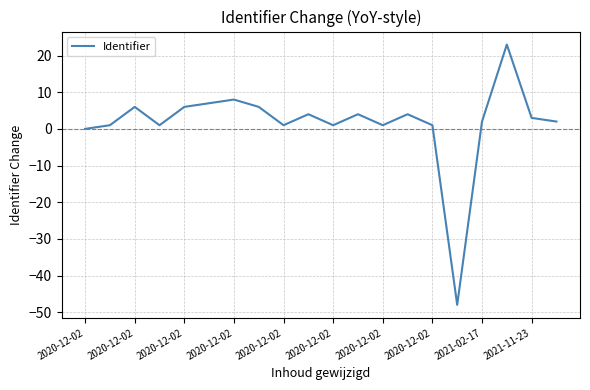

Reading left to right, extract all data points from this chart.

0	1	6	1	6	7	8	6	1	4	1	4	1	4	1	-48	2	23	3	2